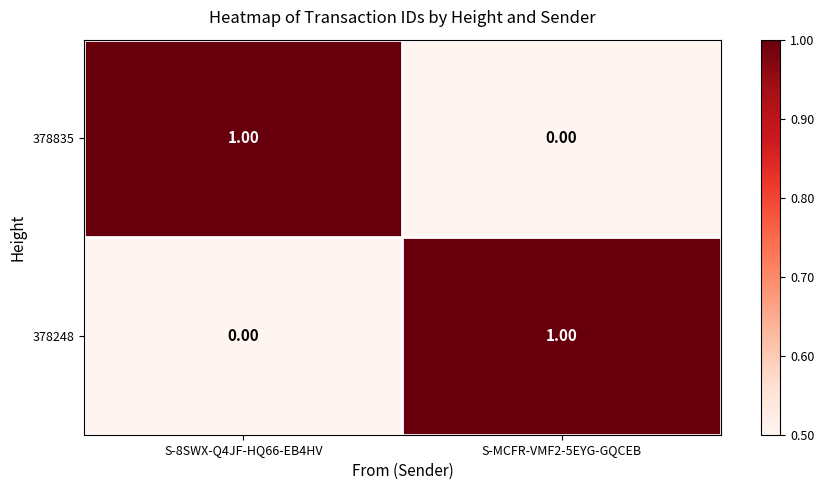

Rank the series at S-8SWX-Q4JF-HQ66-EB4HV from highest to lowest value.

378835, 378248